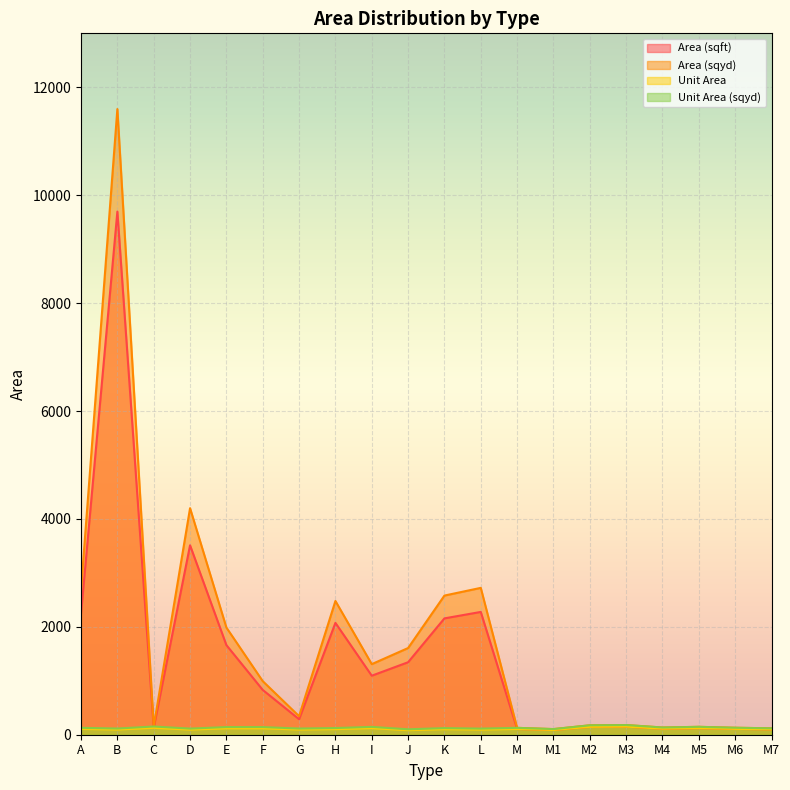

Reading left to right, what are all the values shown in this chart?

Area (sqft): A=2244.5	B=9696.0	C=127.5	D=3510.9	E=1661.0	F=830.2	G=287.2	H=2072.8	I=1093.8	J=1343.4	K=2156.4	L=2275.8	M=106.5	M1=87.3	M2=146.1	M3=150.0	M4=112.1	M5=122.4	M6=108.2	M7=99.3
Area (sqyd): A=2684.4	B=11596.4	C=152.5	D=4199.1	E=1986.6	F=993.0	G=343.5	H=2479.1	I=1308.2	J=1606.8	K=2579.1	L=2721.9	M=127.4	M1=104.4	M2=174.7	M3=179.4	M4=134.1	M5=146.4	M6=129.5	M7=118.8
Unit Area: A=106.9	B=96.0	C=127.5	D=94.9	E=118.6	F=118.6	G=95.7	H=103.6	I=121.5	J=84.0	K=102.7	L=94.8	M=106.5	M1=87.3	M2=146.1	M3=150.0	M4=112.1	M5=122.4	M6=108.2	M7=99.3
Unit Area (sqyd): A=127.8	B=114.8	C=152.5	D=113.5	E=141.9	F=141.9	G=114.5	H=124.0	I=145.4	J=100.4	K=122.8	L=113.4	M=127.4	M1=104.4	M2=174.7	M3=179.4	M4=134.1	M5=146.4	M6=129.5	M7=118.8